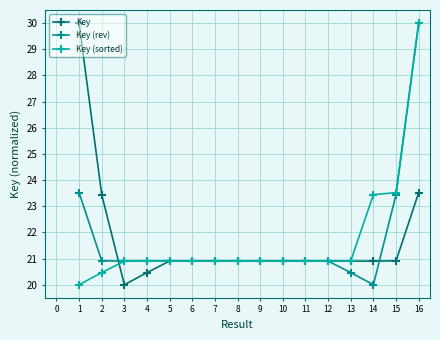

What is the maximum value for Key (rev)?

30.0